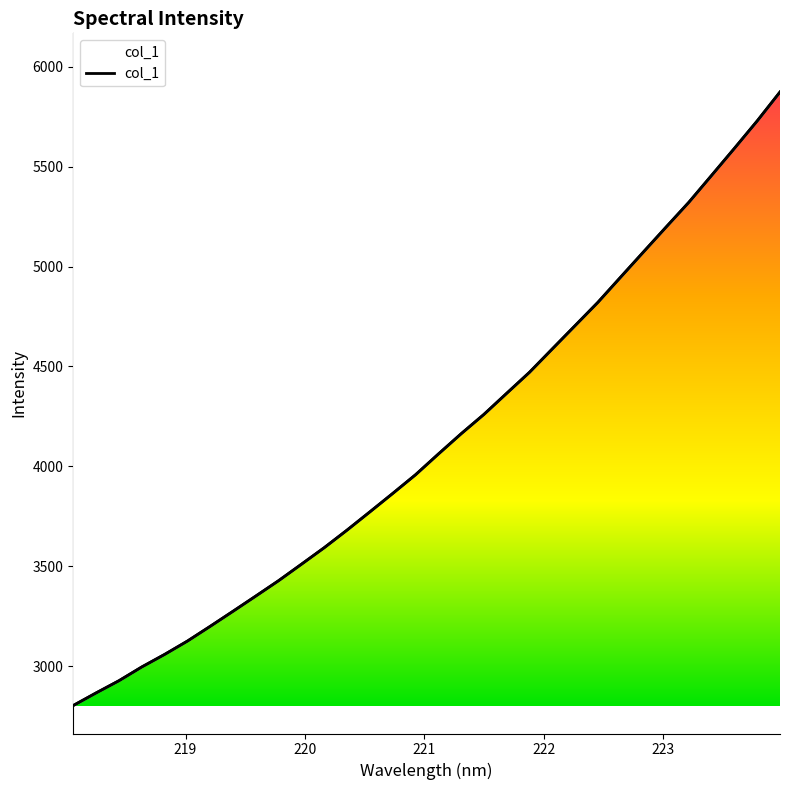

What is the sum of all values?

132030.4